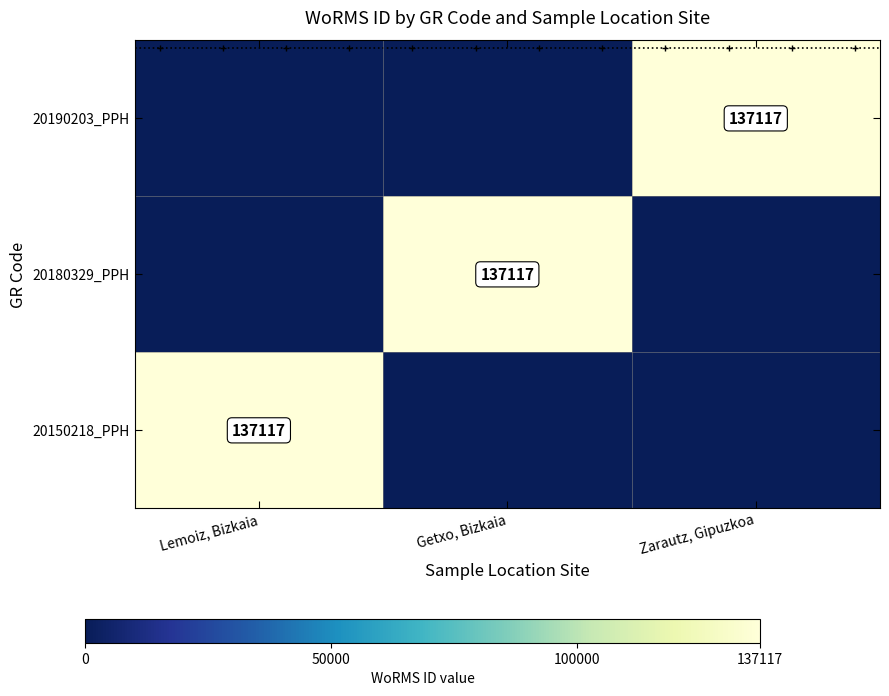

The 20180329_PPH series shows 220139 at Getxo, Bizkaia. True or false?

False